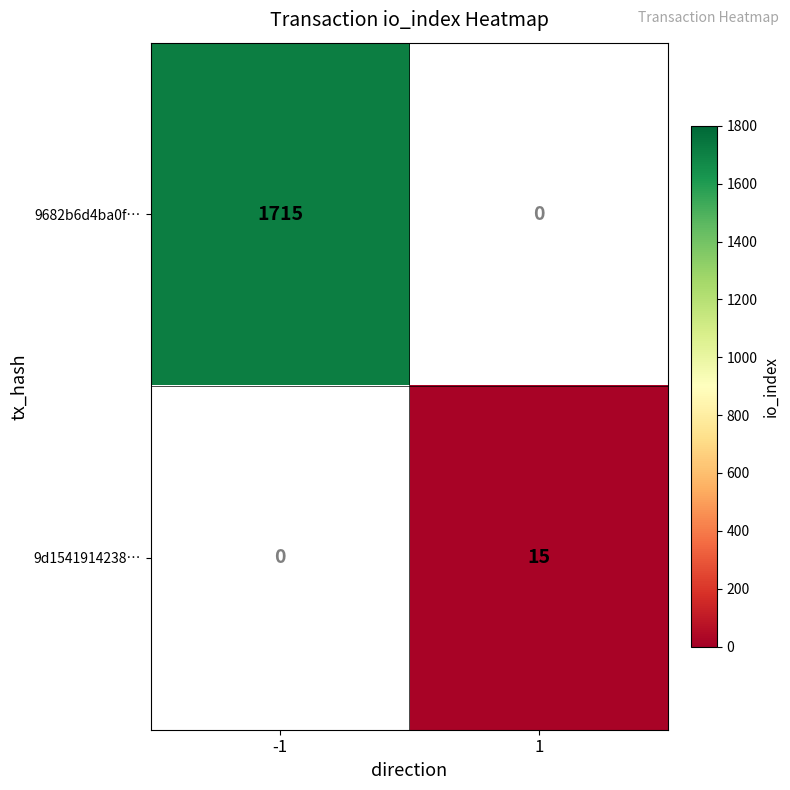

The value of 9d1541914238… at 1 is 26. True or false?

False